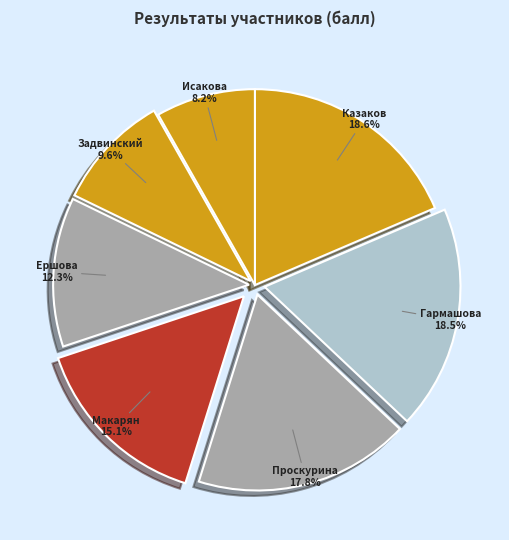

How much of the chart is everything except Ершова?

87.7%